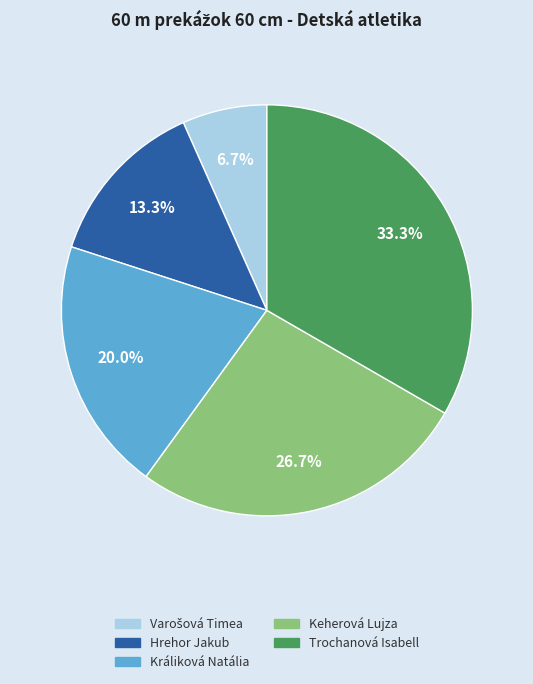

To the nearest percent, what portion does Králiková Natália represent?

20%